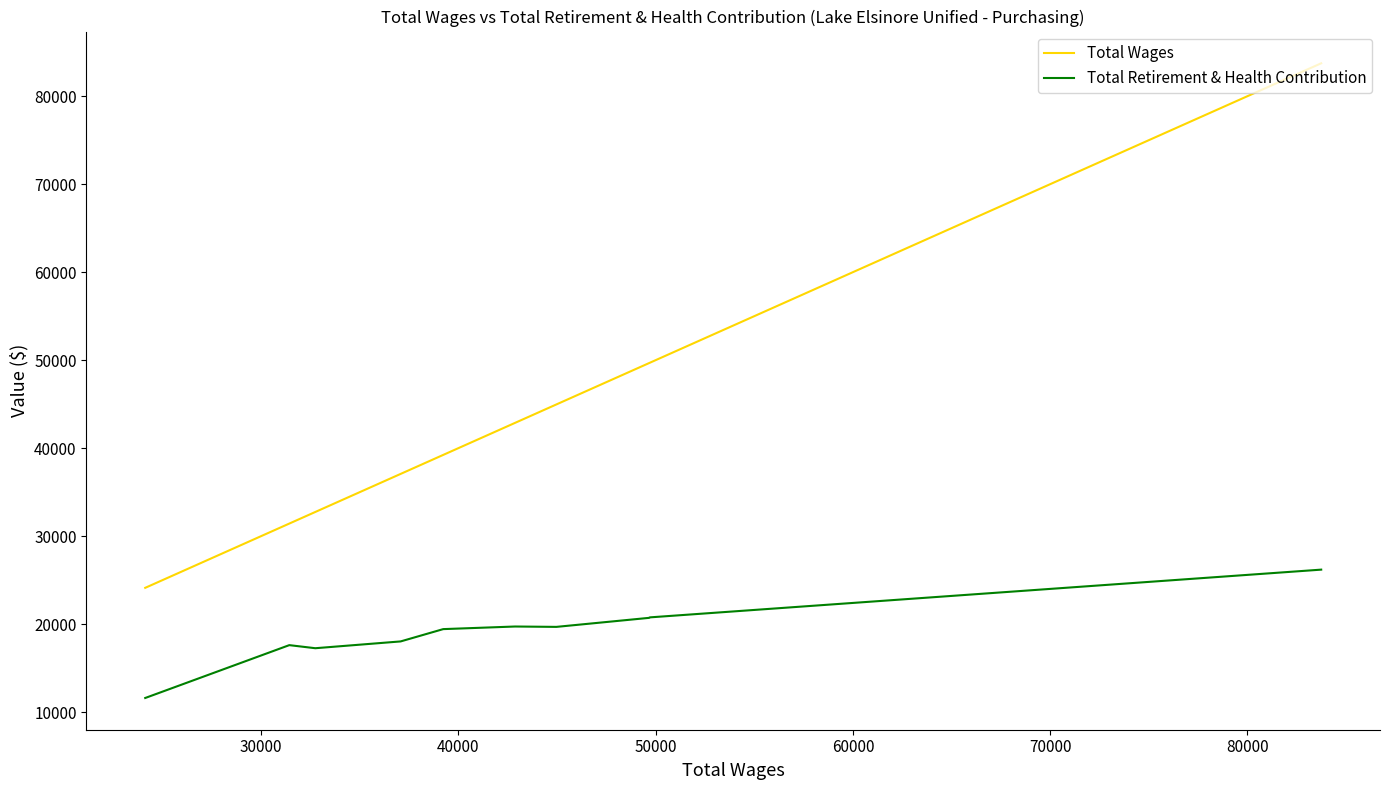

Is the value of Total Retirement & Health Contribution at 90000 greater than the value of Total Wages at 60000?

No